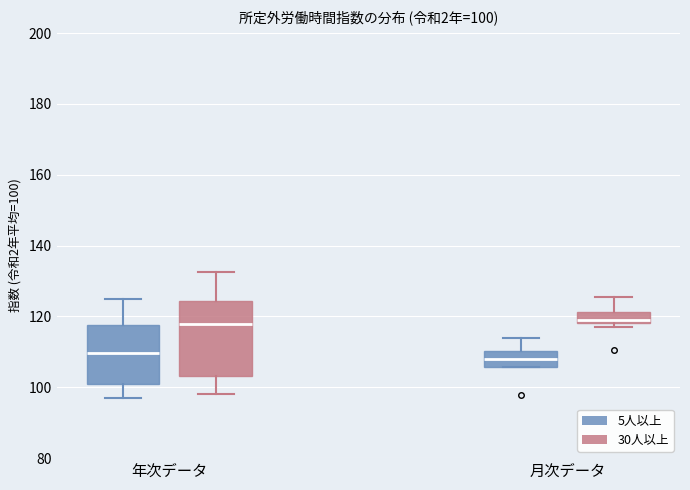

Comparing the boxes themselves (not the whiskers), which one is the tallest?

年次データ (30人以上)